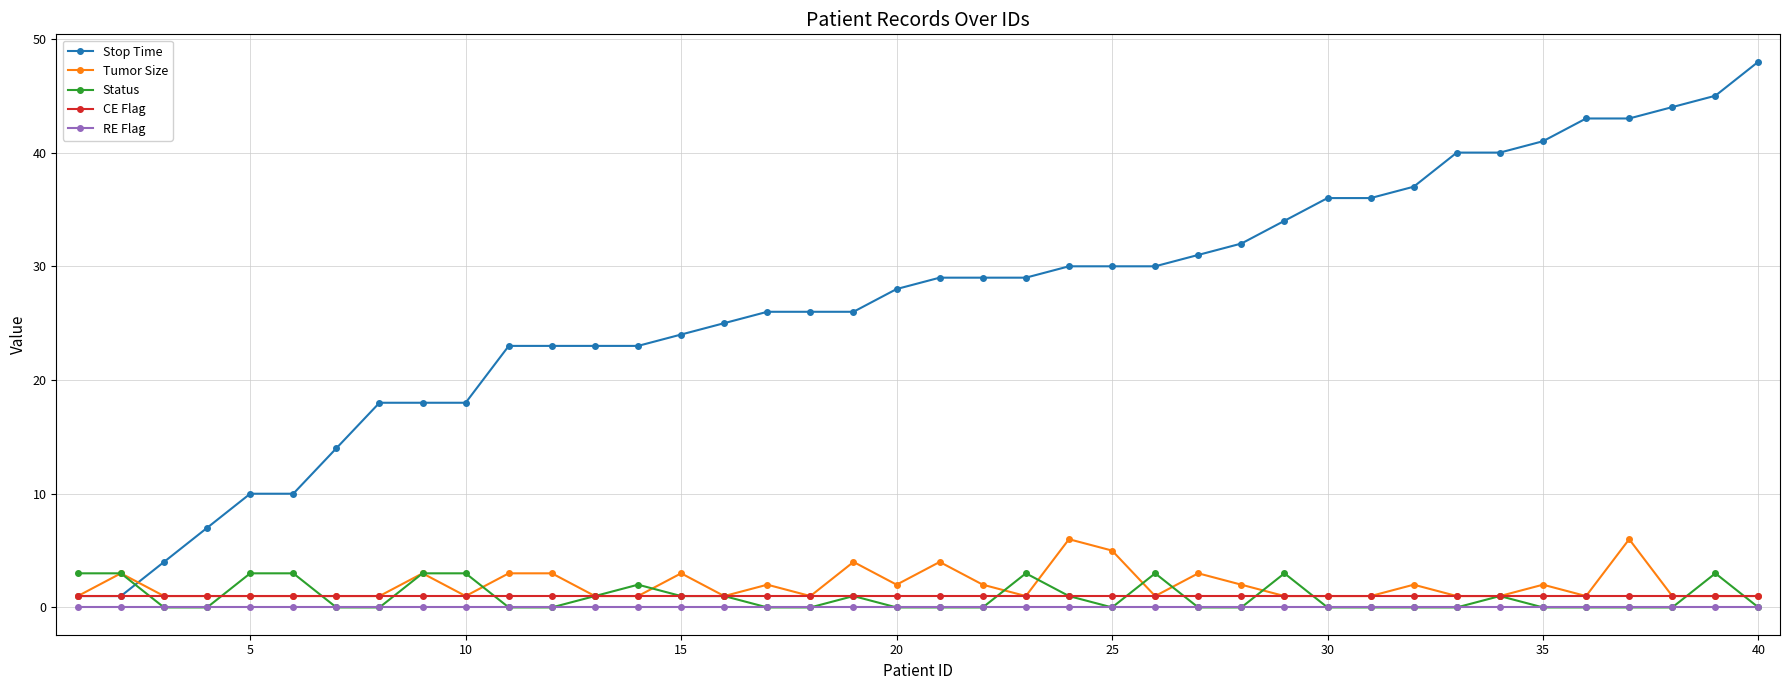

How many distinct data groups are displayed?

5